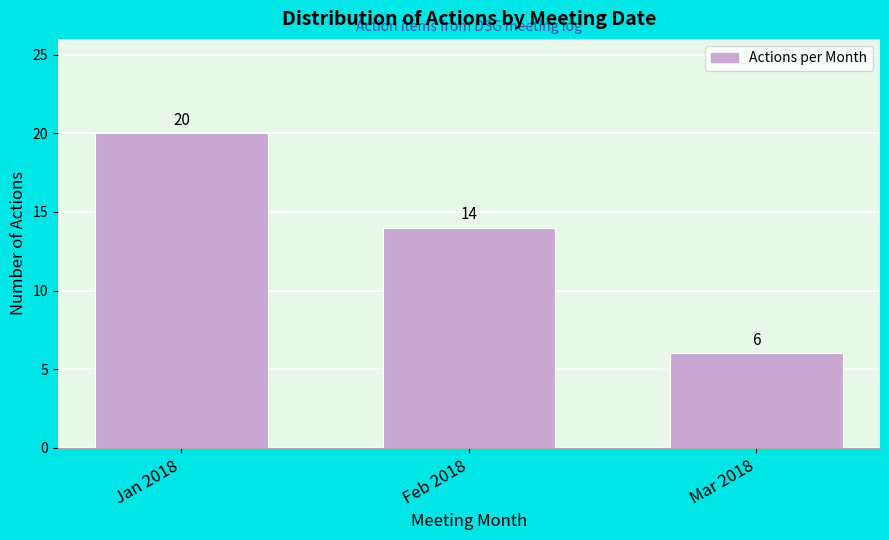

Reading left to right, list all the values displayed in this chart.

20	14	6